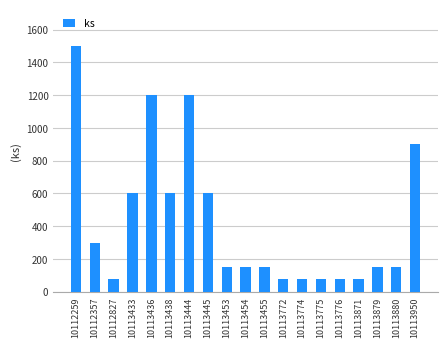

Where is the data nearest to the value 787?

10113950